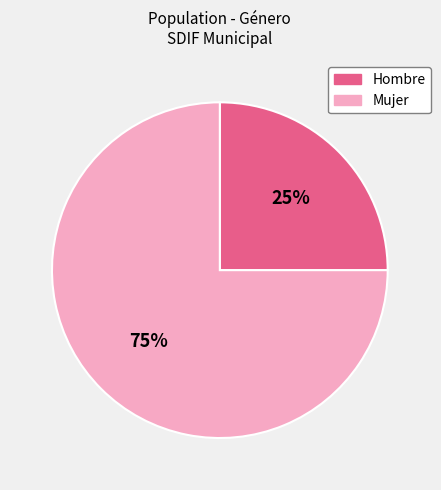

Between Hombre and Mujer, which is larger?

Mujer